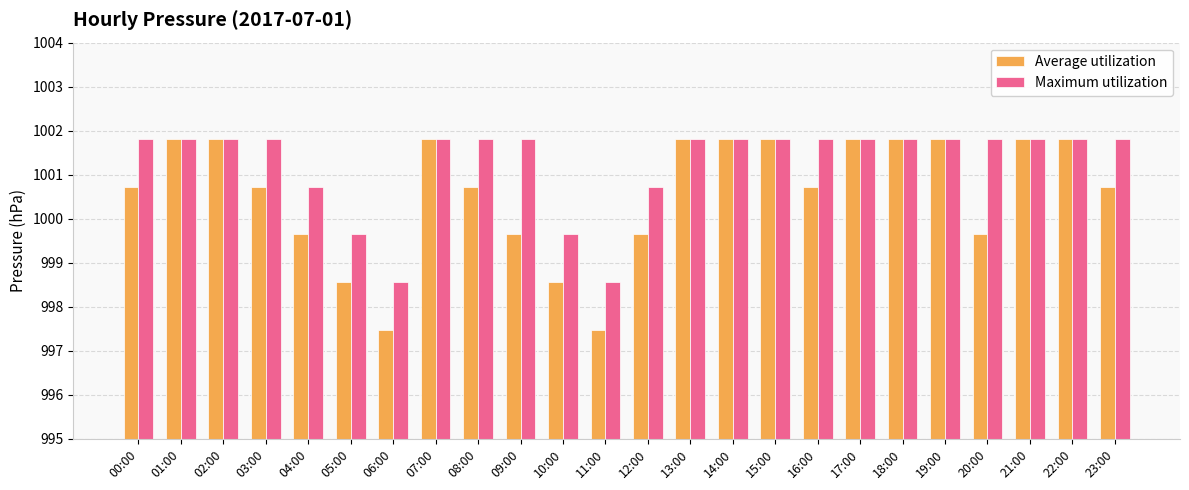

What is the value of the Average utilization bar at the 7th from the left?

997.5